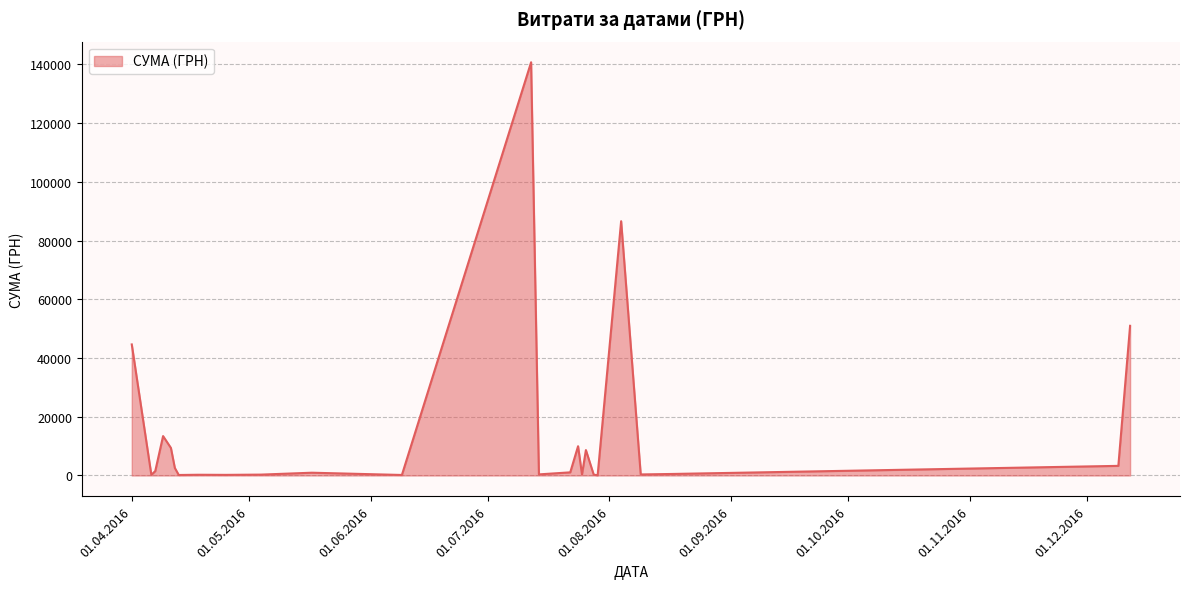

What is the greatest value displayed?

140706.2